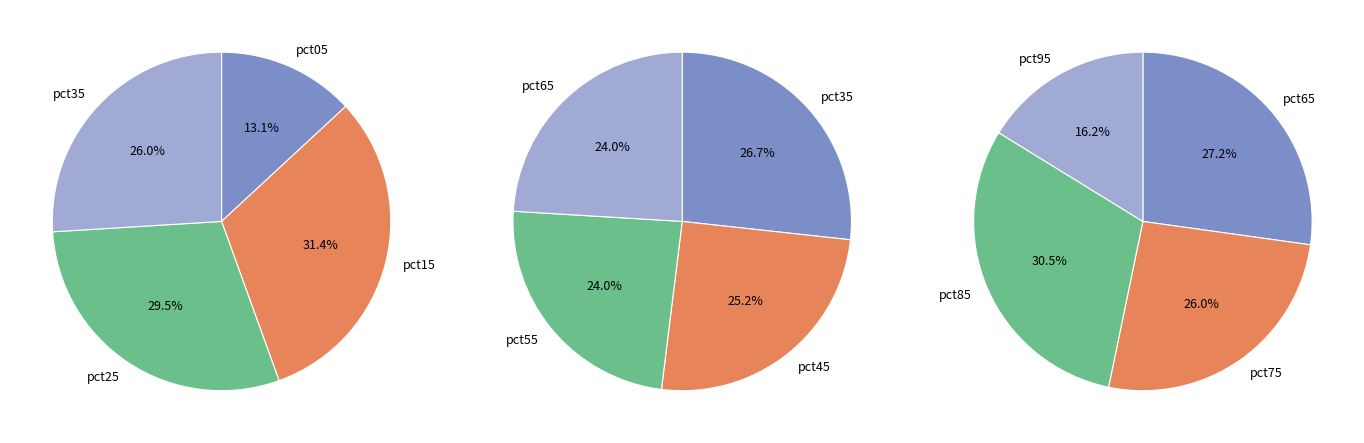

Do pct15 and pct75 together represent more than half of the pie?

No